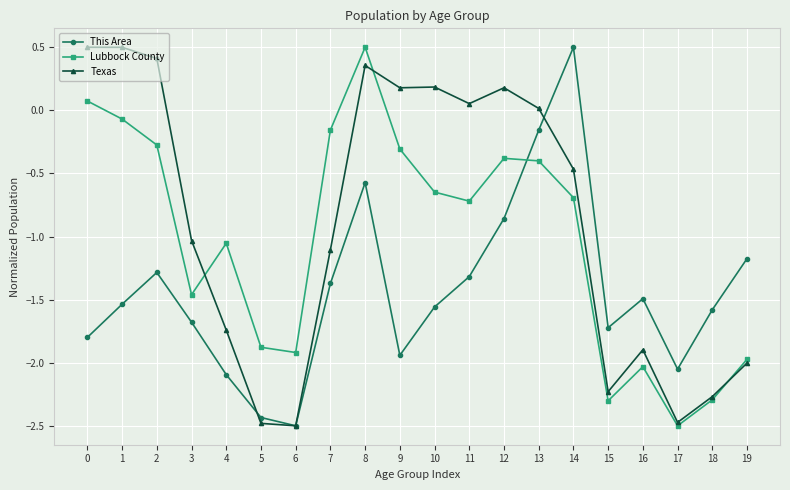

What is the minimum value for This Area?

-2.5